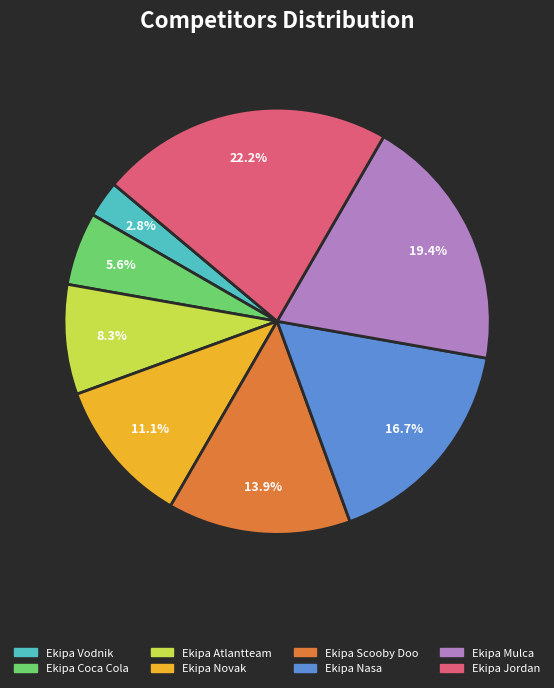

Is the sum of Ekipa Vodnik and Ekipa Nasa greater than half?

No